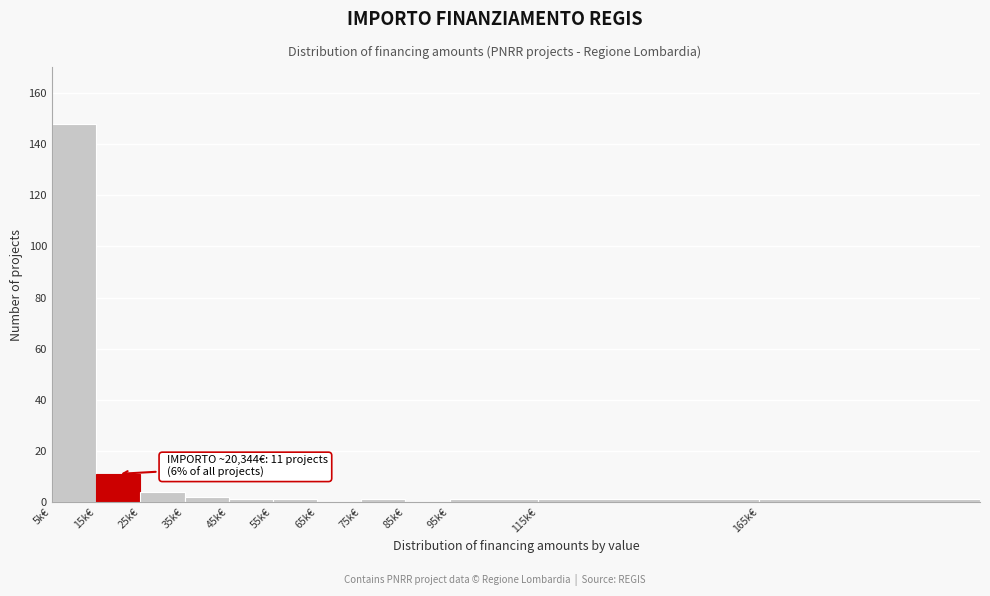

Reading right to left, list all the values displayed in this chart.

165k€=1	115k€=1	95k€=1	85k€=0	75k€=1	65k€=0	55k€=1	45k€=1	35k€=2	25k€=4	15k€=11	5k€=148